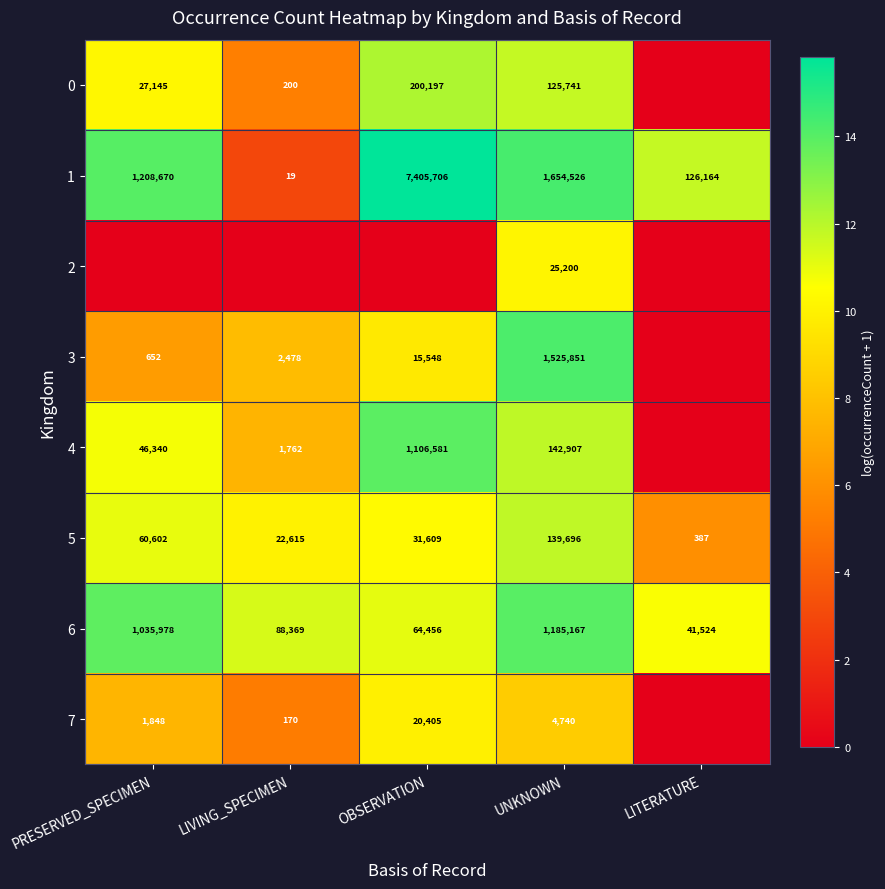

The 5 series shows 13.4 at LIVING_SPECIMEN. True or false?

False